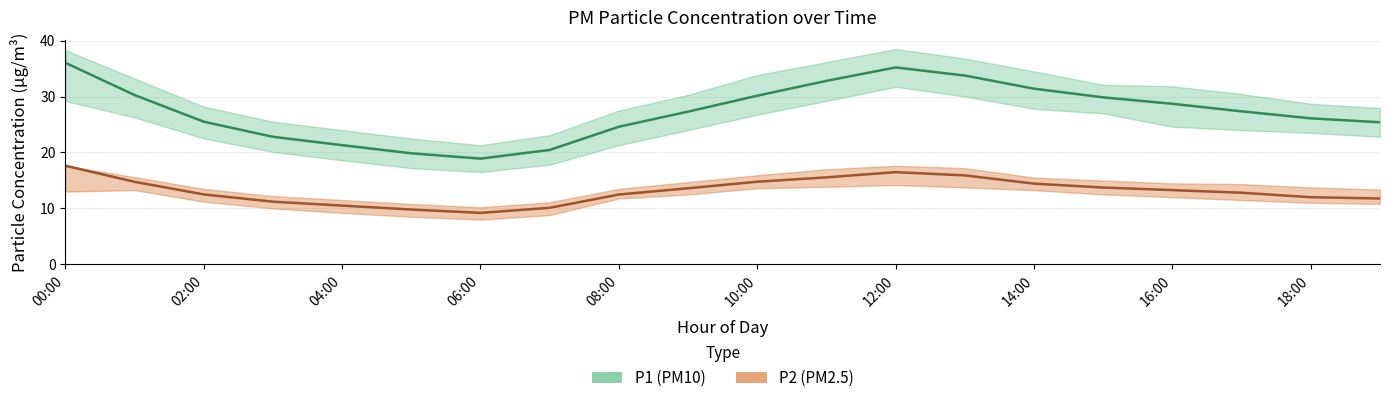

Reading left to right, extract all data points from this chart.

P1: 00:00=36.0	01:00=30.3	02:00=25.5	03:00=22.8	04:00=21.3	05:00=19.9	06:00=18.9	07:00=20.4	08:00=24.6	09:00=27.3	10:00=30.1	11:00=32.8	12:00=35.2	13:00=33.8	14:00=31.4	15:00=29.9	16:00=28.7	17:00=27.4	18:00=26.1	19:00=25.4
P1_upper: 00:00=38.3	01:00=33.2	02:00=28.2	03:00=25.5	04:00=24.0	05:00=22.5	06:00=21.3	07:00=23.1	08:00=27.5	09:00=30.3	10:00=33.9	11:00=36.1	12:00=38.5	13:00=36.8	14:00=34.5	15:00=32.1	16:00=31.8	17:00=30.4	18:00=28.7	19:00=27.9
P1_lower: 00:00=29.2	01:00=26.3	02:00=22.5	03:00=20.1	04:00=18.6	05:00=17.2	06:00=16.5	07:00=17.8	08:00=21.3	09:00=24.0	10:00=26.8	11:00=29.2	12:00=31.7	13:00=30.0	14:00=27.8	15:00=27.0	16:00=24.6	17:00=24.0	18:00=23.5	19:00=22.8
P2: 00:00=17.6	01:00=14.8	02:00=12.5	03:00=11.2	04:00=10.5	05:00=9.8	06:00=9.2	07:00=10.1	08:00=12.5	09:00=13.6	10:00=14.8	11:00=15.6	12:00=16.5	13:00=15.9	14:00=14.4	15:00=13.7	16:00=13.3	17:00=12.8	18:00=12.0	19:00=11.8
P2_upper: 00:00=17.6	01:00=15.6	02:00=13.5	03:00=12.2	04:00=11.5	05:00=10.8	06:00=10.2	07:00=11.1	08:00=13.5	09:00=14.7	10:00=15.9	11:00=17.0	12:00=17.6	13:00=17.2	14:00=15.5	15:00=15.0	16:00=14.5	17:00=14.3	18:00=13.8	19:00=13.4
P2_lower: 00:00=13.0	01:00=13.3	02:00=11.2	03:00=10.0	04:00=9.2	05:00=8.5	06:00=8.0	07:00=8.8	08:00=11.8	09:00=12.5	10:00=13.6	11:00=13.8	12:00=14.2	13:00=13.8	14:00=13.2	15:00=12.5	16:00=12.0	17:00=11.5	18:00=11.0	19:00=10.8